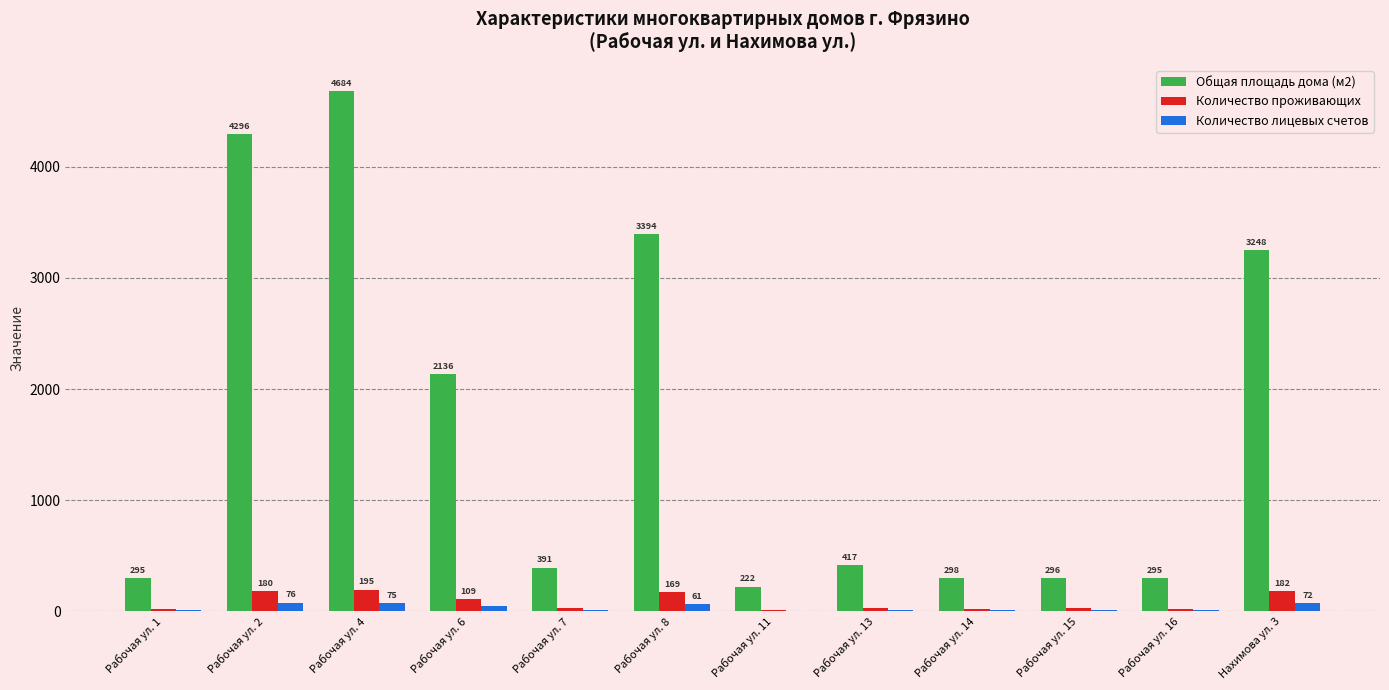

Which series changed the most between Рабочая ул. 11 and Рабочая ул. 14?

Общая площадь дома (м2)